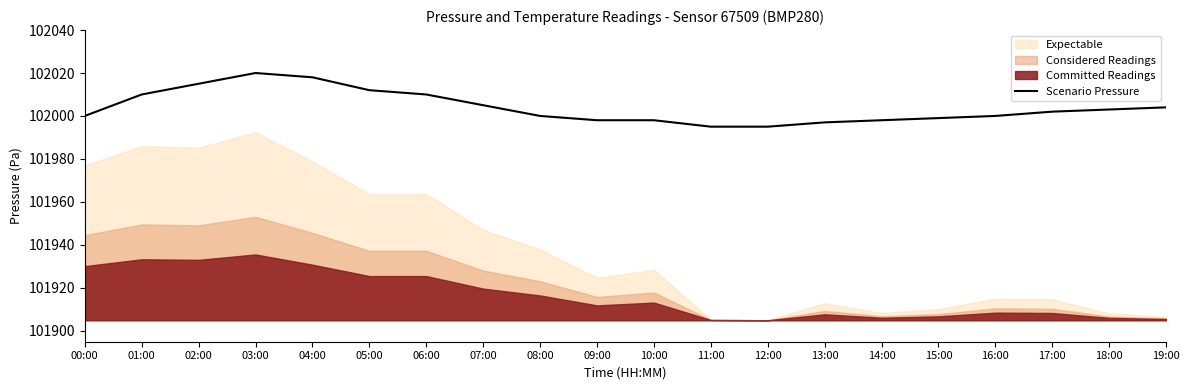

True or false: Scenario Pressure has a value of 154595 at 02:00.

False